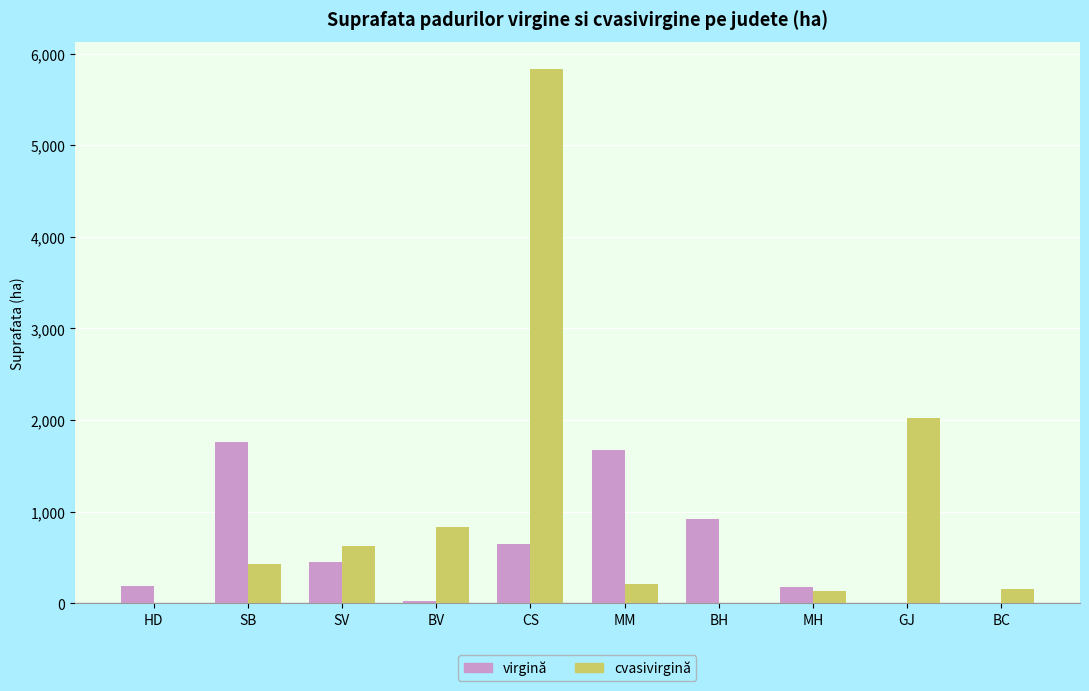

Read the virgină value at SV.

457.3